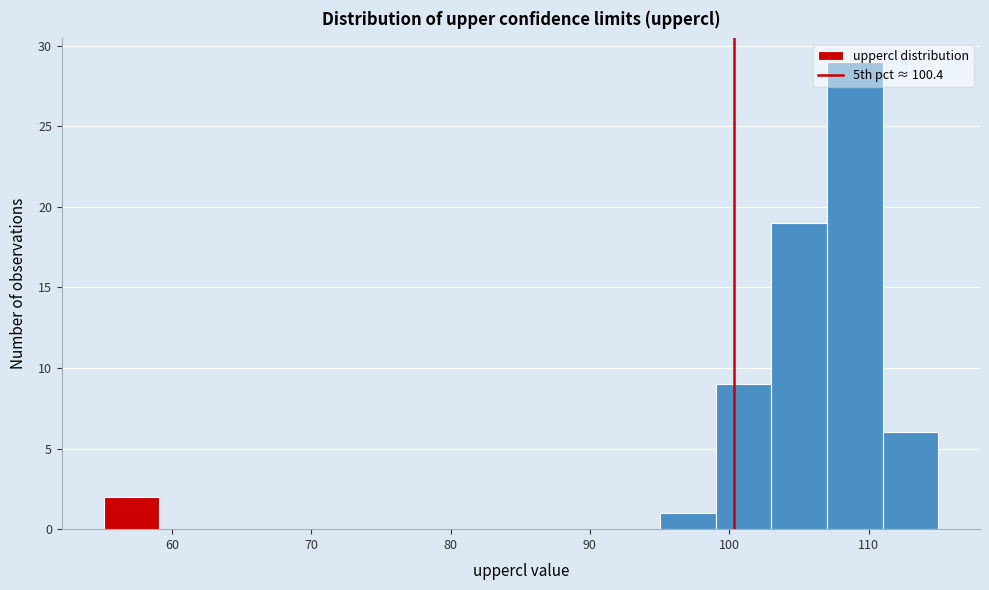

Around what value on the x-axis is the tallest bar? Give the approximate position of its centre, as read against the axis.

109